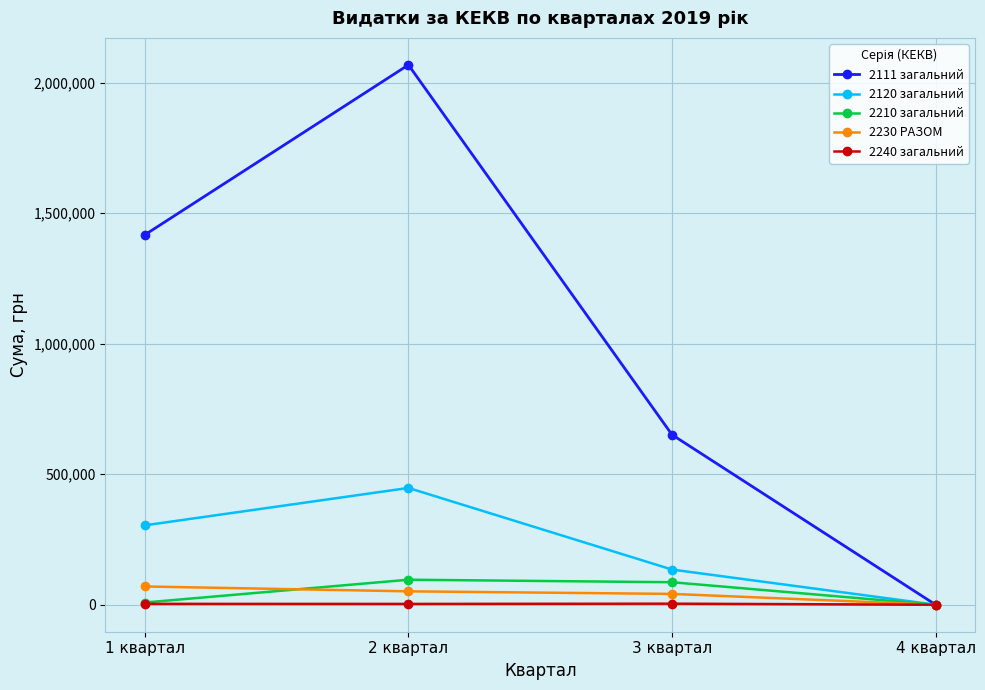

What is the maximum value for 2111 загальний?

2067936.6